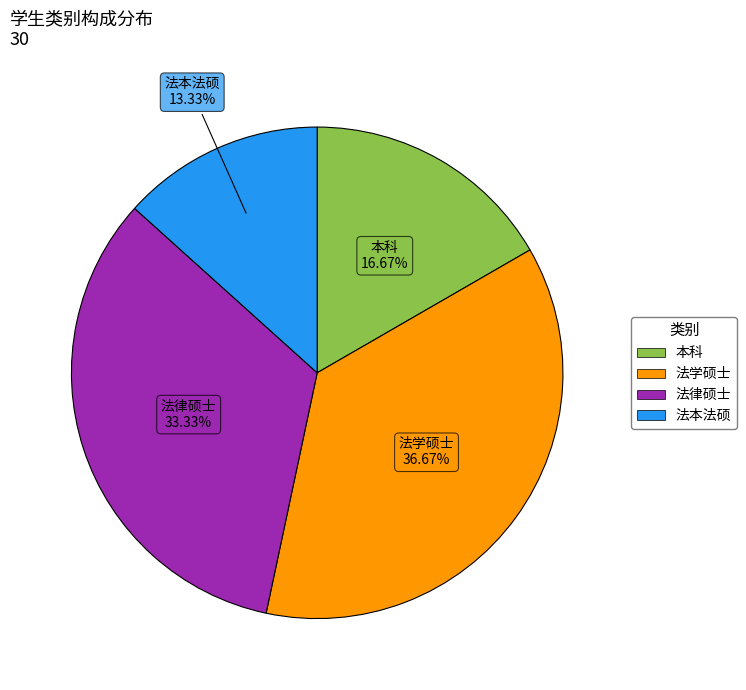

How many segments does this pie chart have?

4